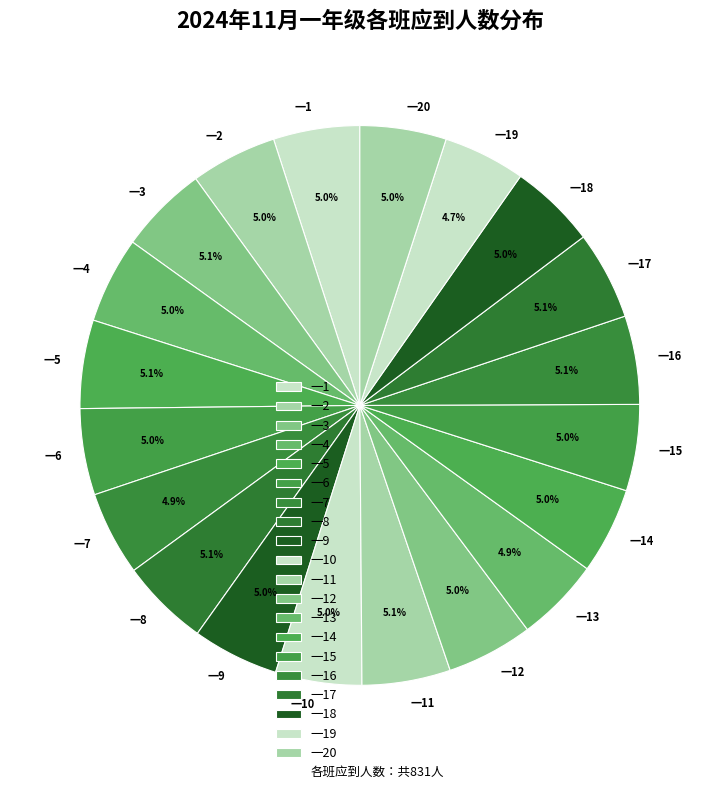

Approximately how many times larger is the value at 一14 compared to 一20?

1.0